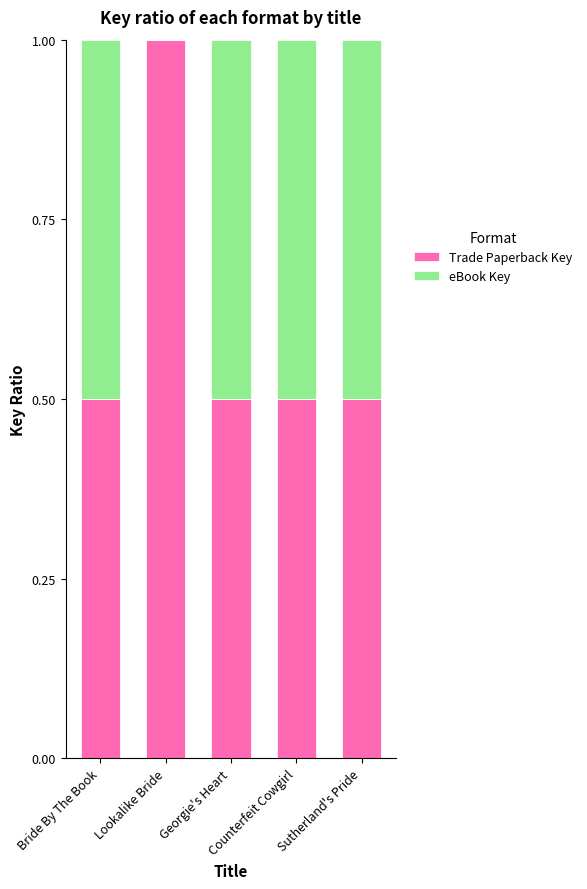

Read the Trade Paperback Key value at Bride By The Book.

0.5